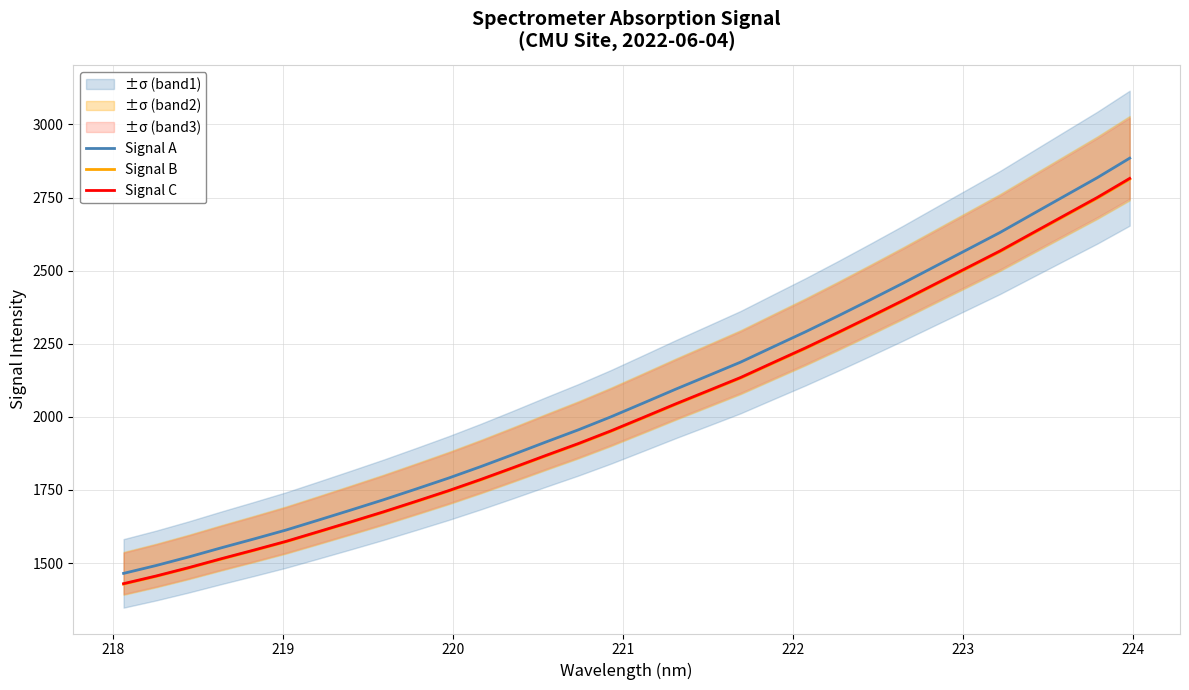

True or false: Signal A and Signal B cross at least once.

False